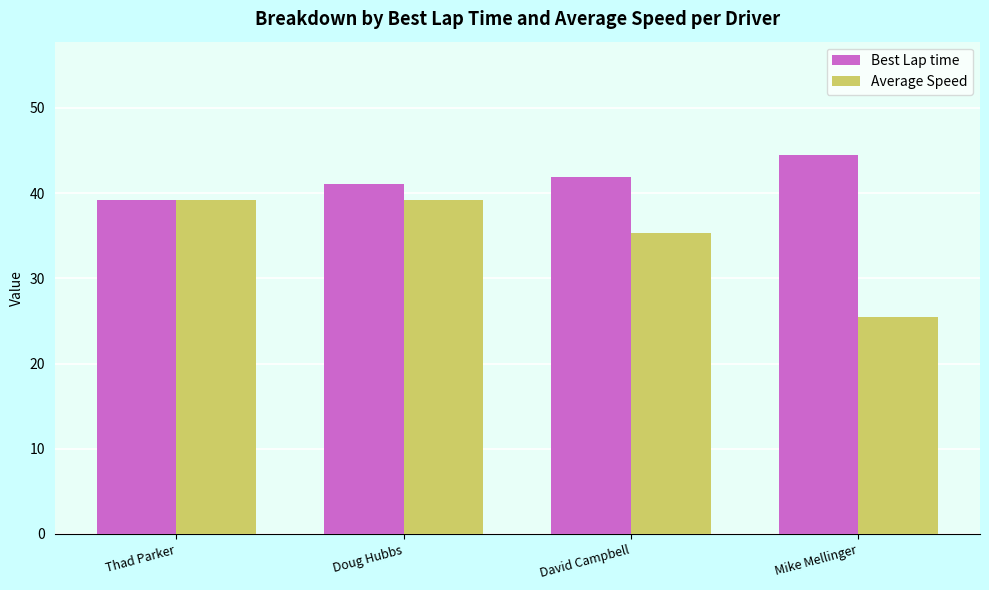

How many groups of bars are there?

4